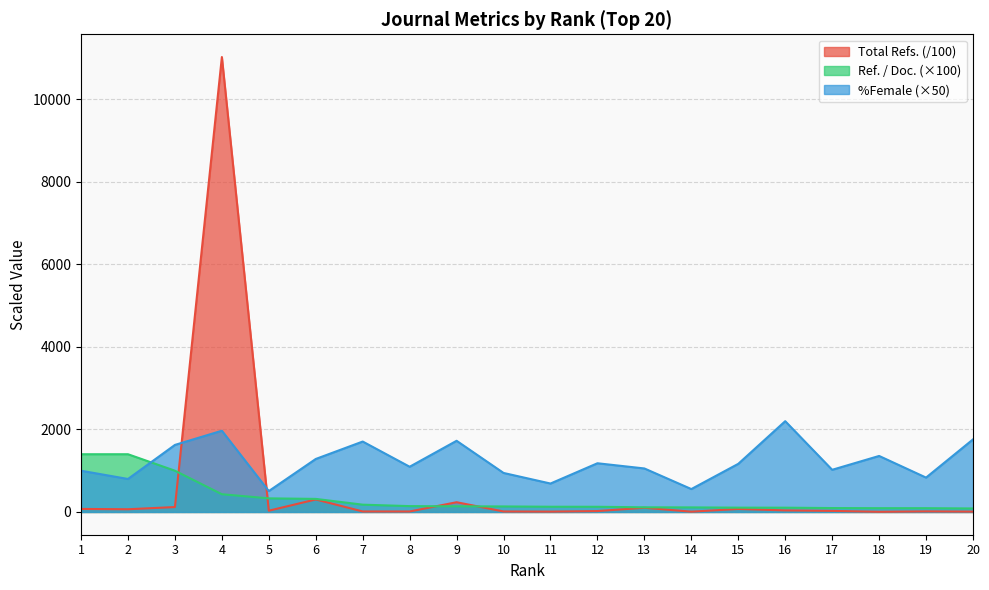

At which label does %Female first exceed 1167?

3